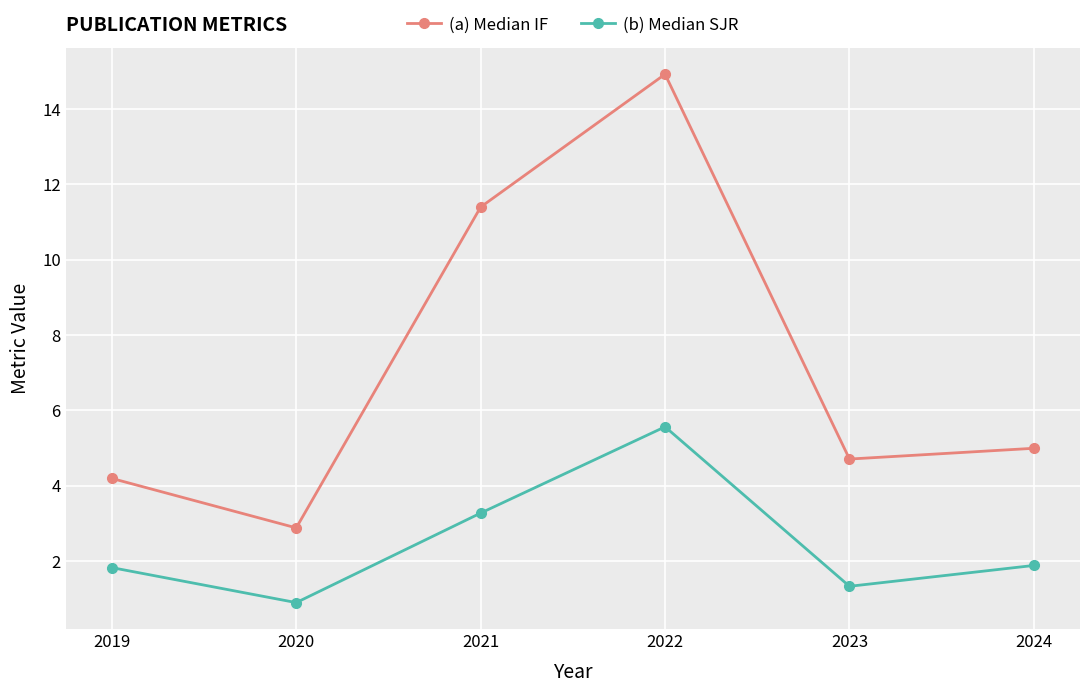

The value of (a) Median IF at 2023 is 4.7. True or false?

True